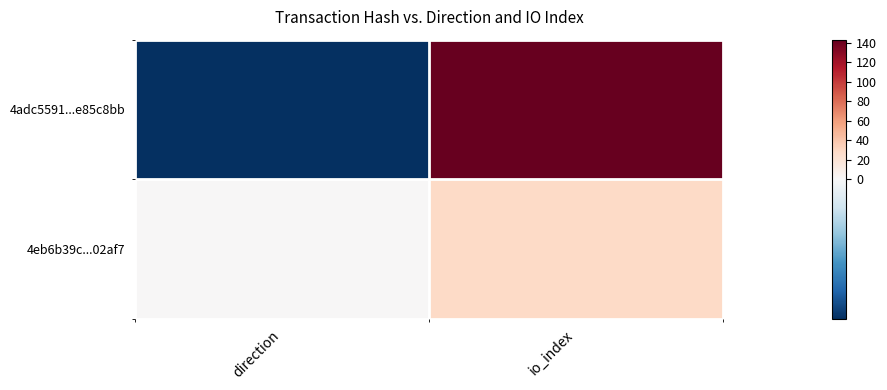

How many series are shown in this chart?

2